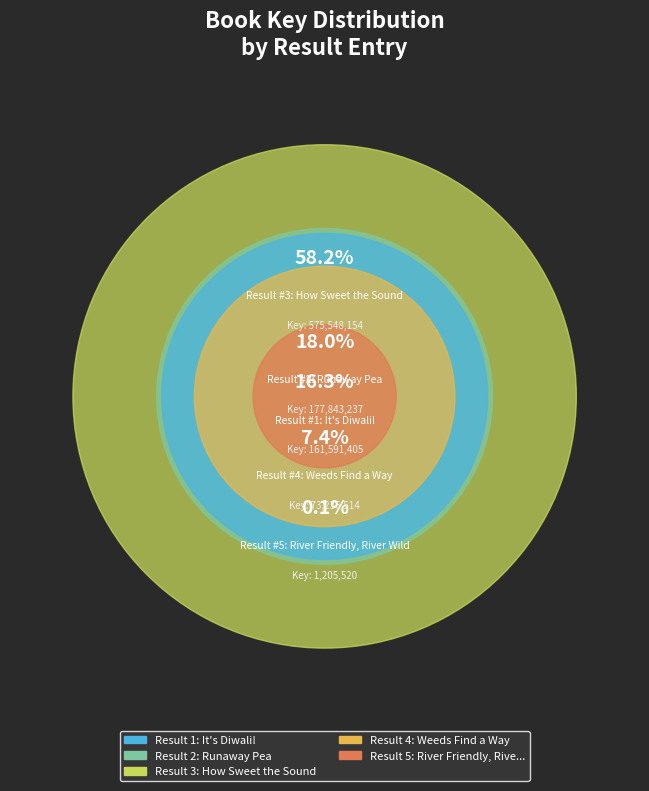

How many segments does this pie chart have?

5